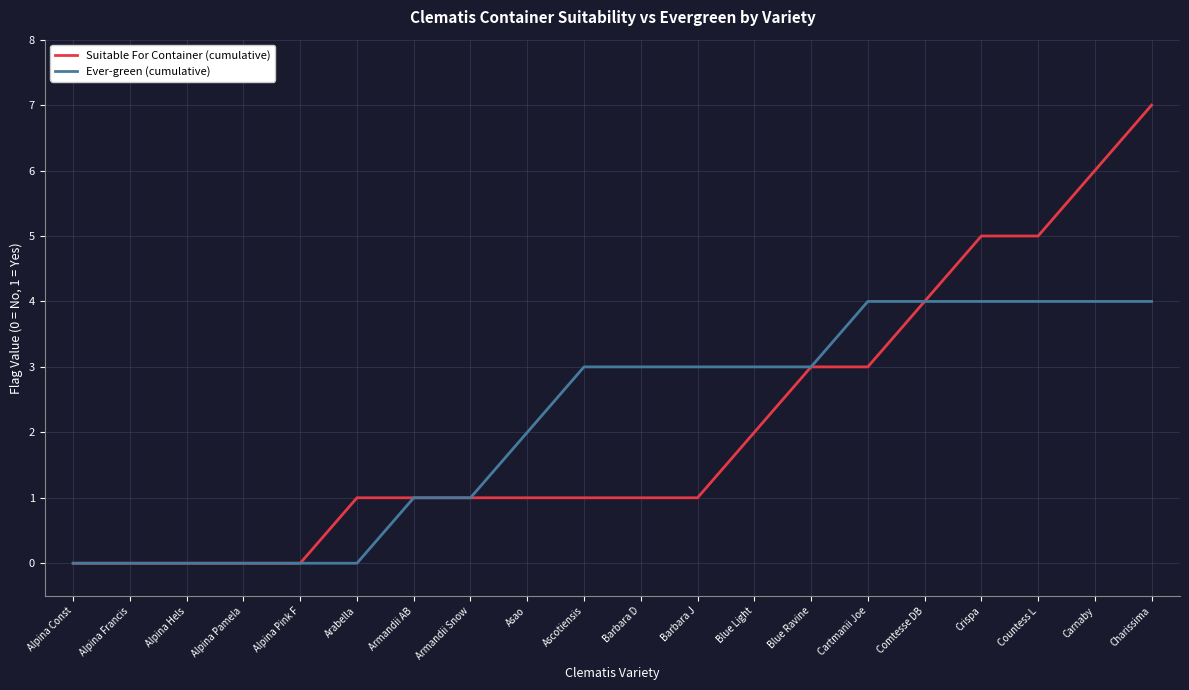

What is the approximate value of Ever-green (cumulative) at Barbara D?

3